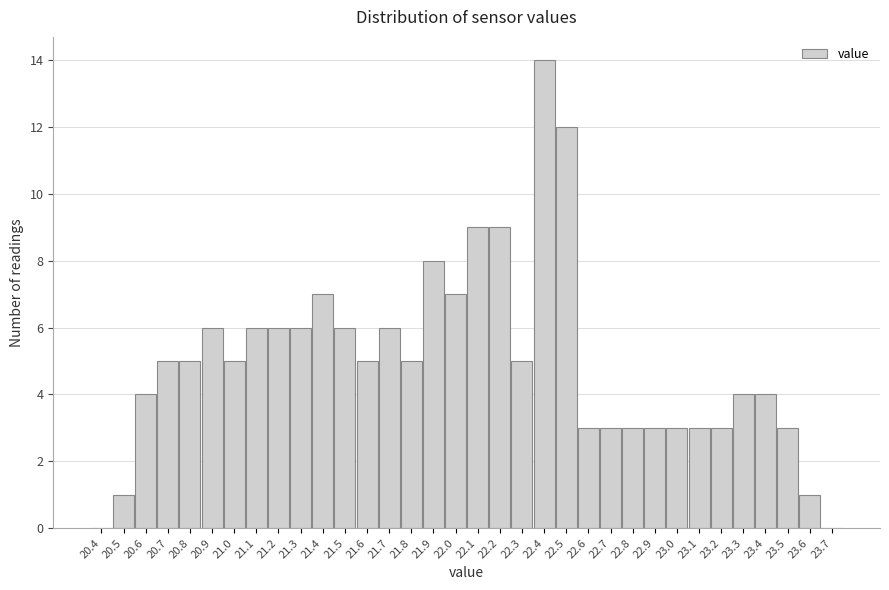

What is the sum of the values at 21.2 and 22.3?

11